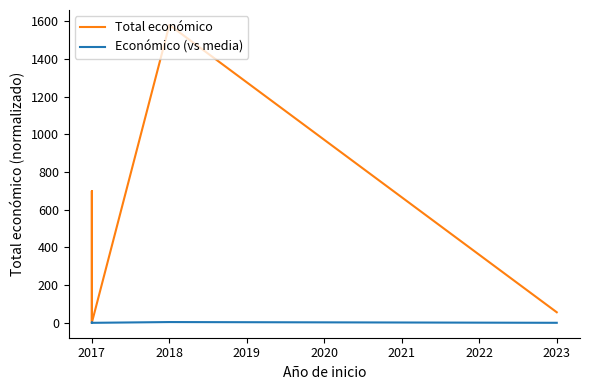

Rank the series by their maximum value, from lowest to highest.

Económico (vs media), Total económico